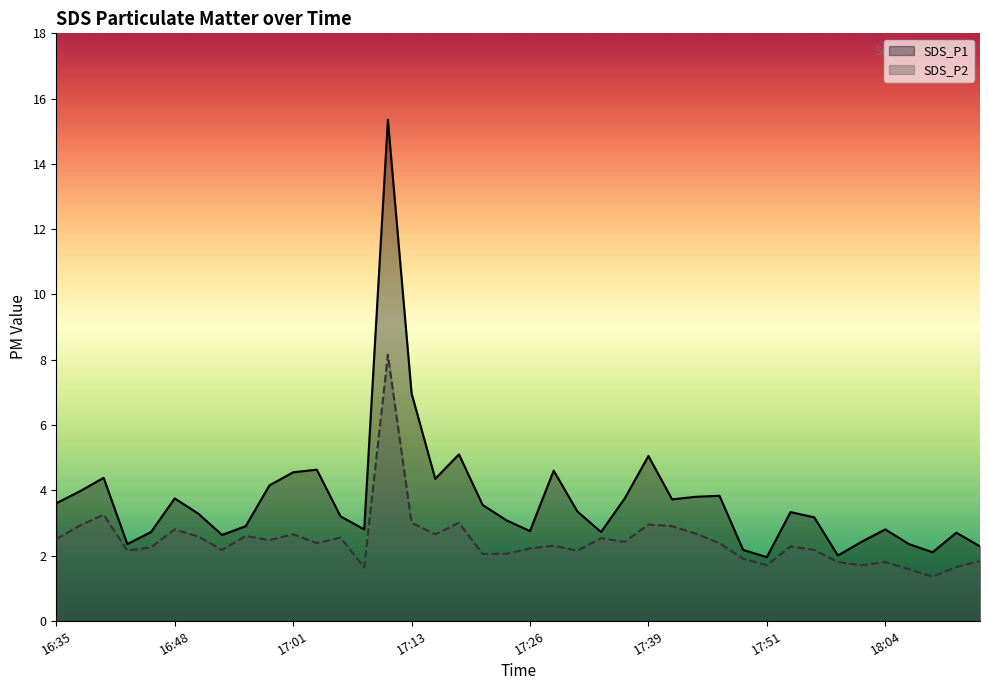

Rank the series by their average value, from highest to lowest.

SDS_P1, SDS_P2